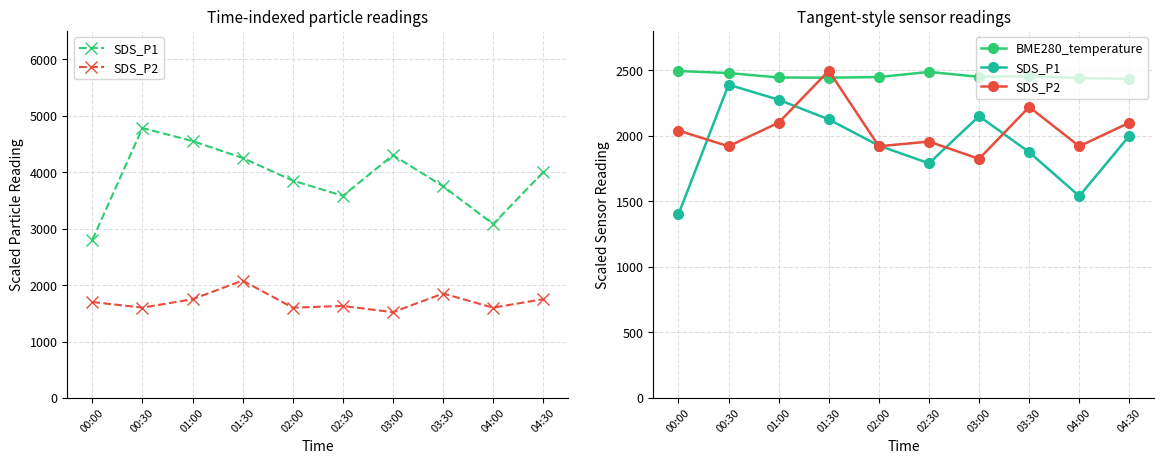

Which series has the widest spread of values?

SDS_P1